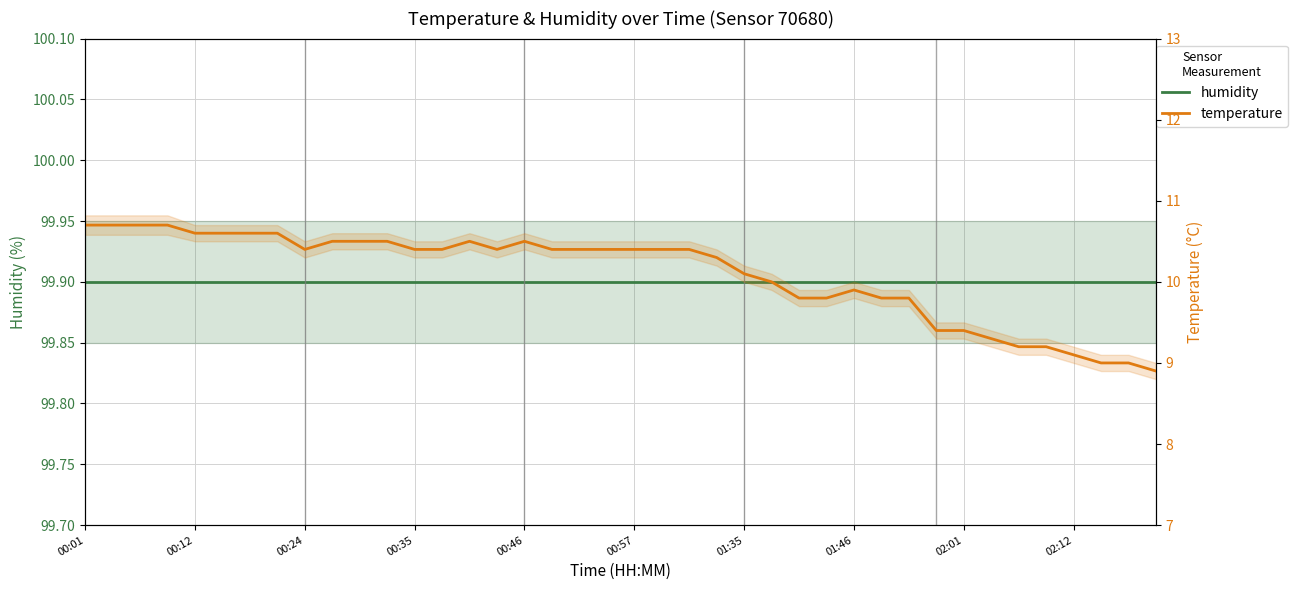

What is the maximum value for temperature?

10.7